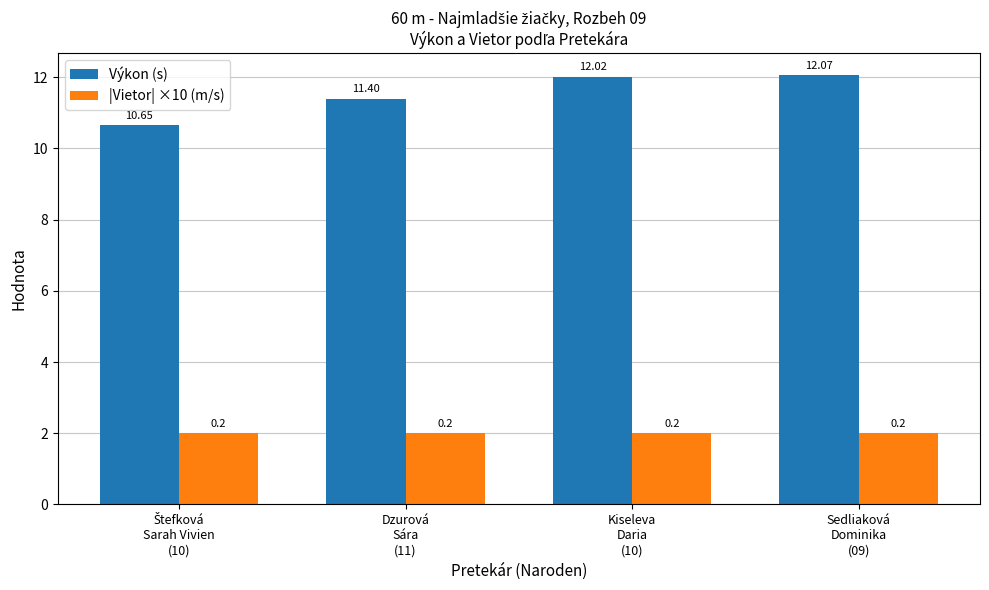

What is the difference between the maximum and minimum values in the Výkon (s) series?

1.4